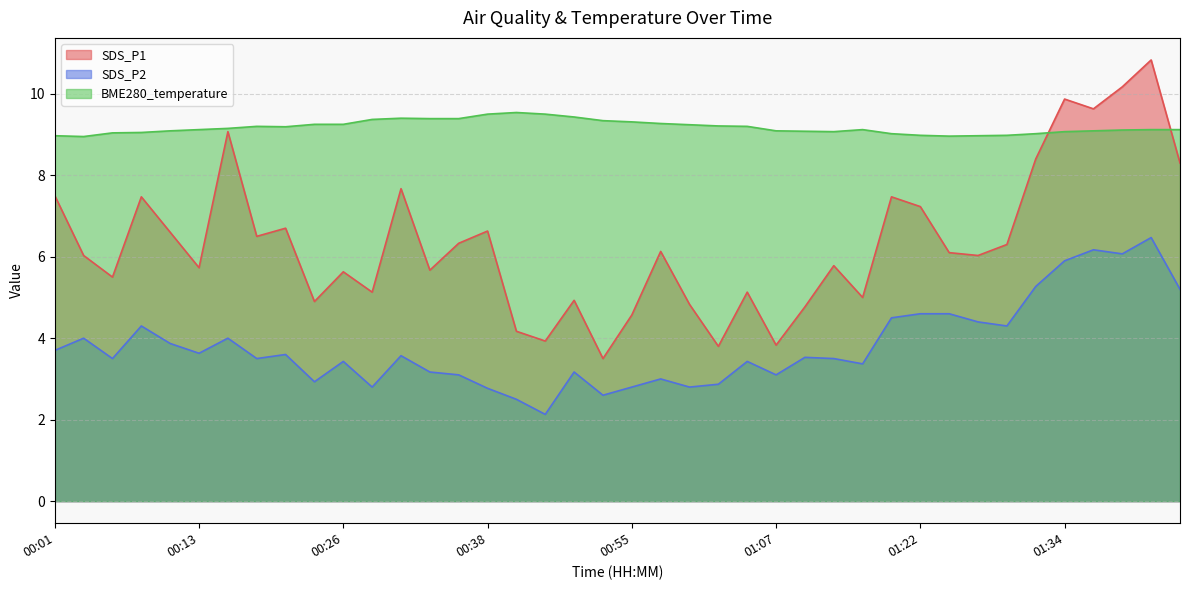

Between which two adjacent categories do BME280_temperature and SDS_P1 first intersect?

01:32 and 01:34